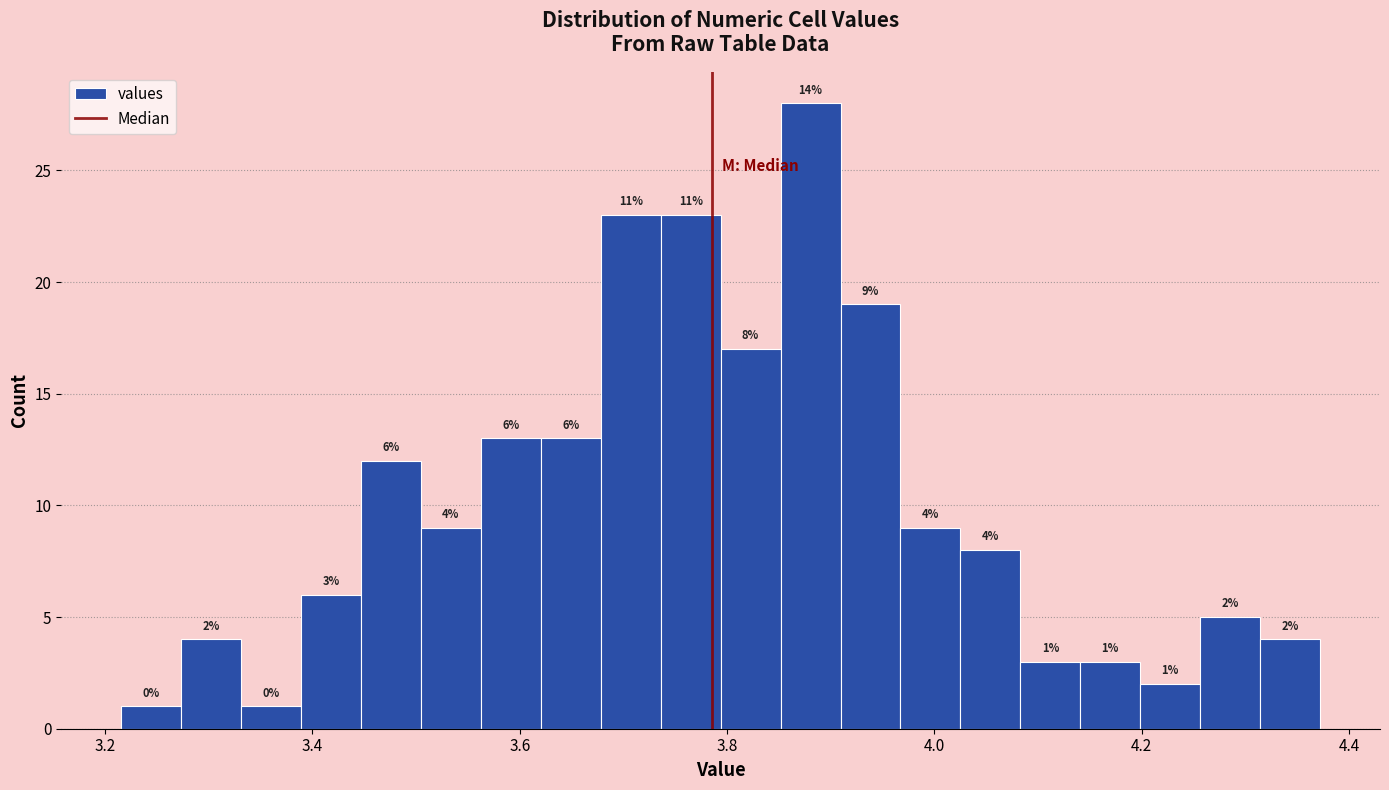

Read against the x-axis, roughly where is the centre of the tallest bar?

3.88